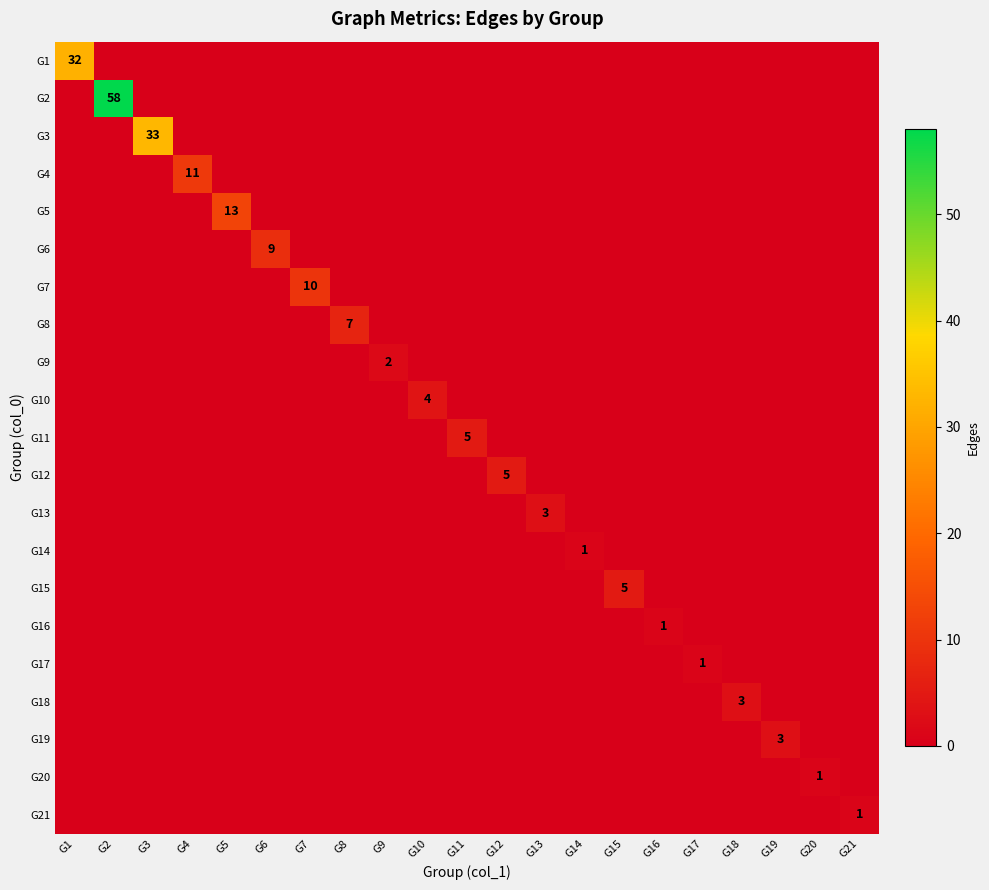

At which category does the chart reach its minimum across all series?

G2